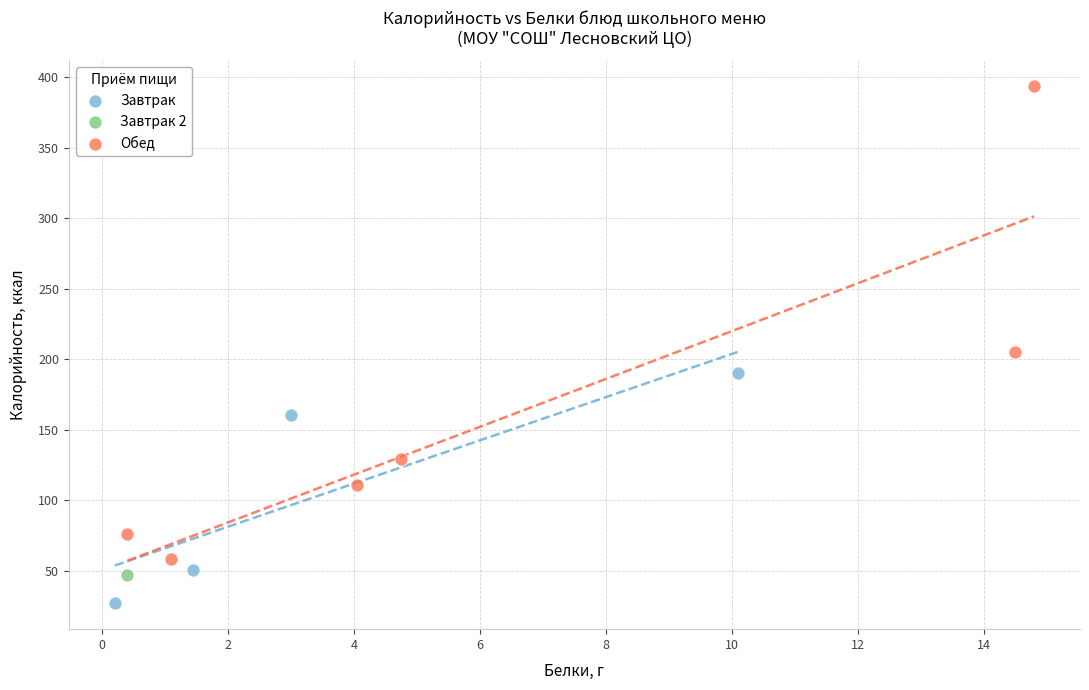

What are all the series names shown in the legend?

Завтрак, Завтрак 2, Обед